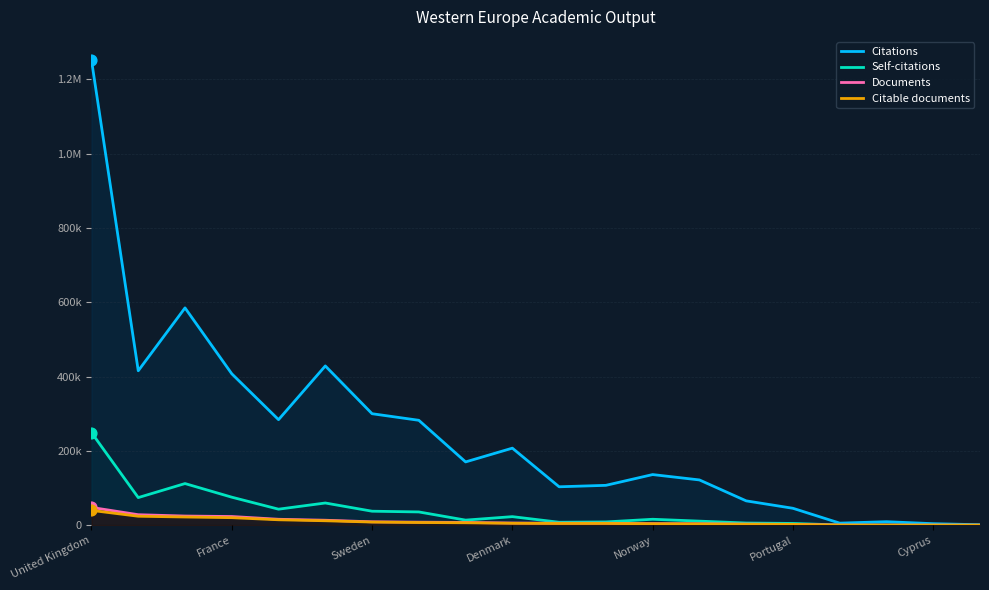

At how many categories does at least one series exceed 1206000?

1